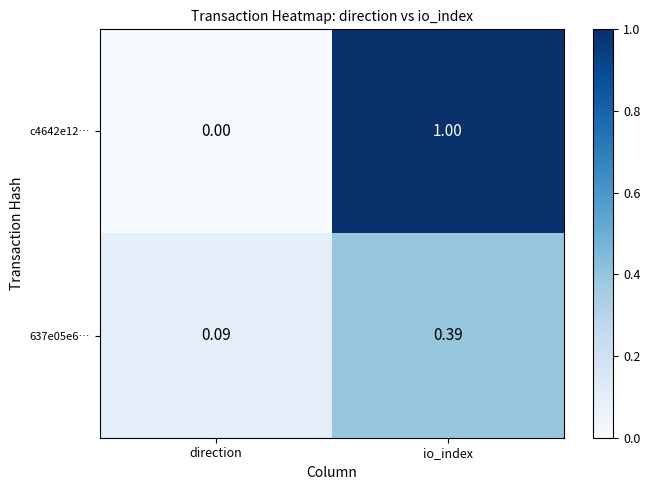

At which category is the sum across all series the highest?

io_index